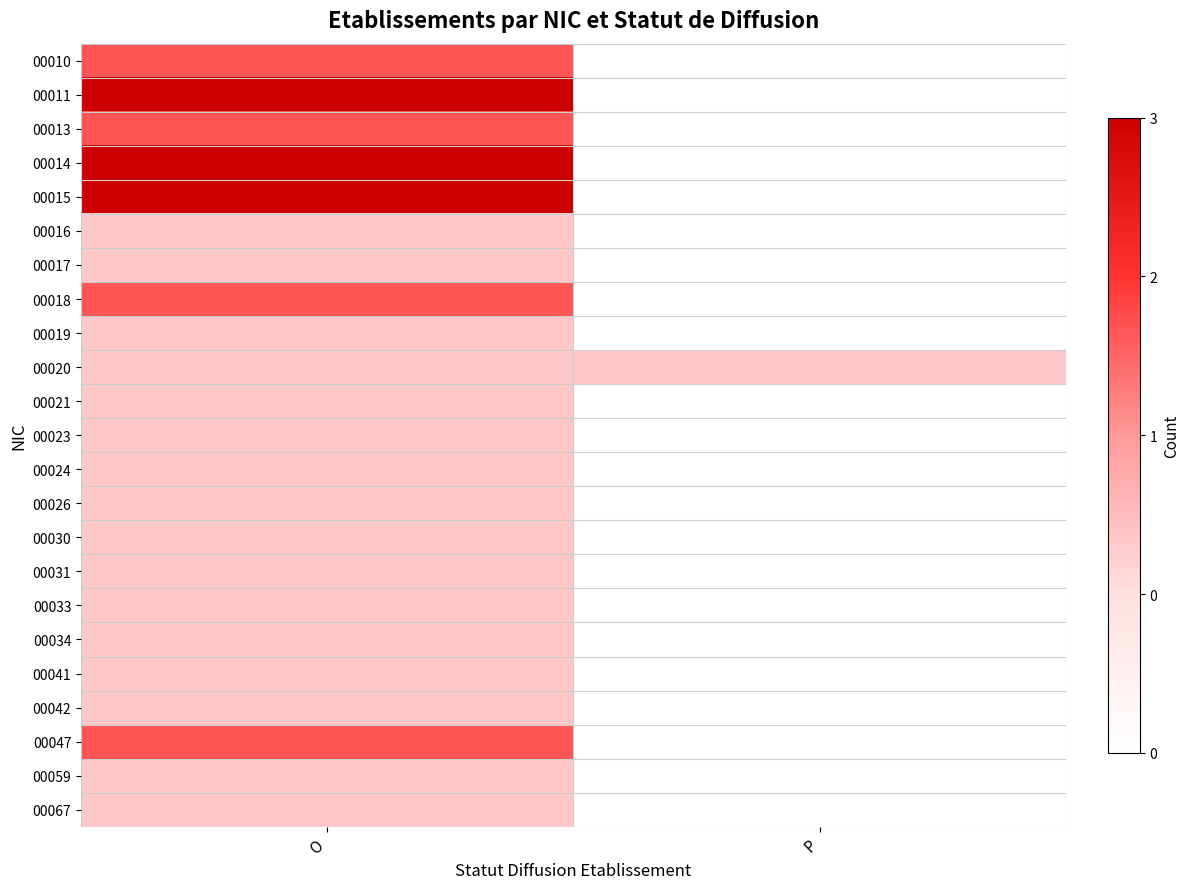

What is the maximum value shown in the chart?

3